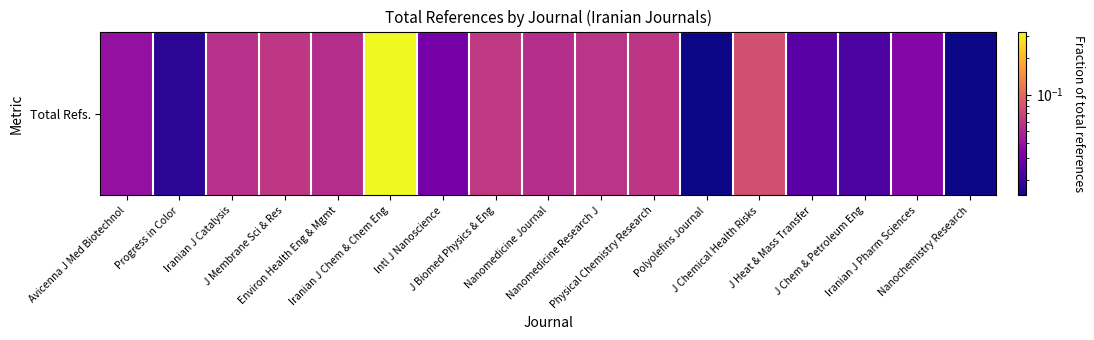

Rank the categories by value from highest to lowest.

Iranian J Chem & Chem Eng, J Chemical Health Risks, J Biomed Physics & Eng, J Membrane Sci & Res, Physical Chemistry Research, Nanomedicine Research J, Iranian J Catalysis, Nanomedicine Journal, Environ Health Eng & Mgmt, Avicenna J Med Biotechnol, Iranian J Pharm Sciences, Intl J Nanoscience, J Heat & Mass Transfer, J Chem & Petroleum Eng, Progress in Color, Nanochemistry Research, Polyolefins Journal